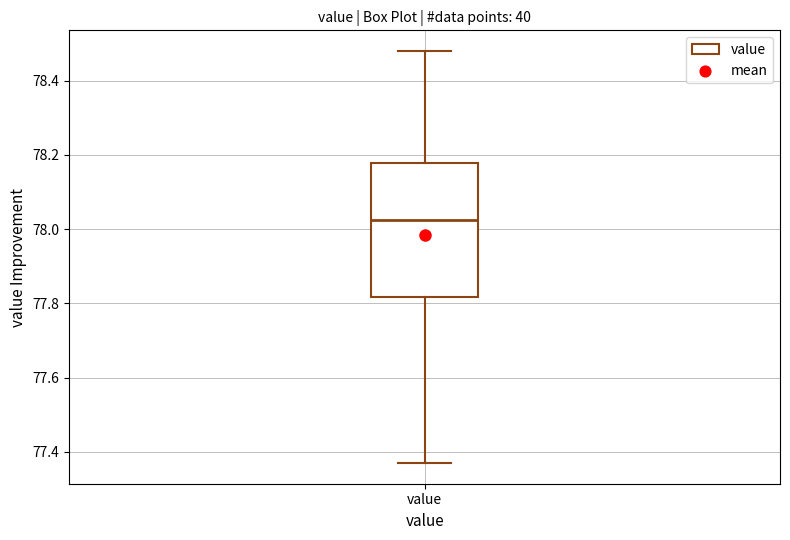

Read this box plot against the y-axis: the position of the median line, the range covered by the box, and the ends of both whiskers. The values are not printed on the chart, so give them approximately, as read against the axis.

median 78.02, box 77.82 to 78.18, whiskers 77.38 to 78.48